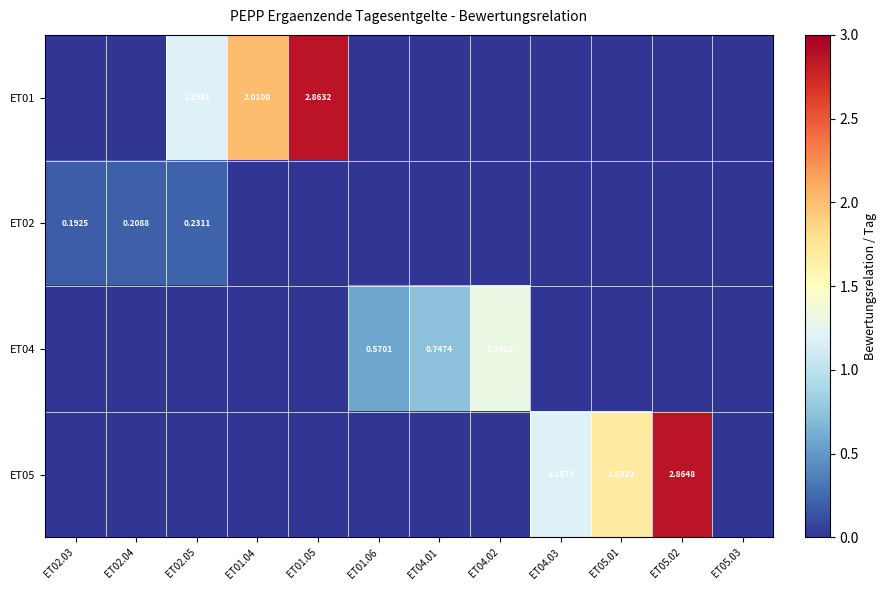

What is the greatest value displayed?

2.9